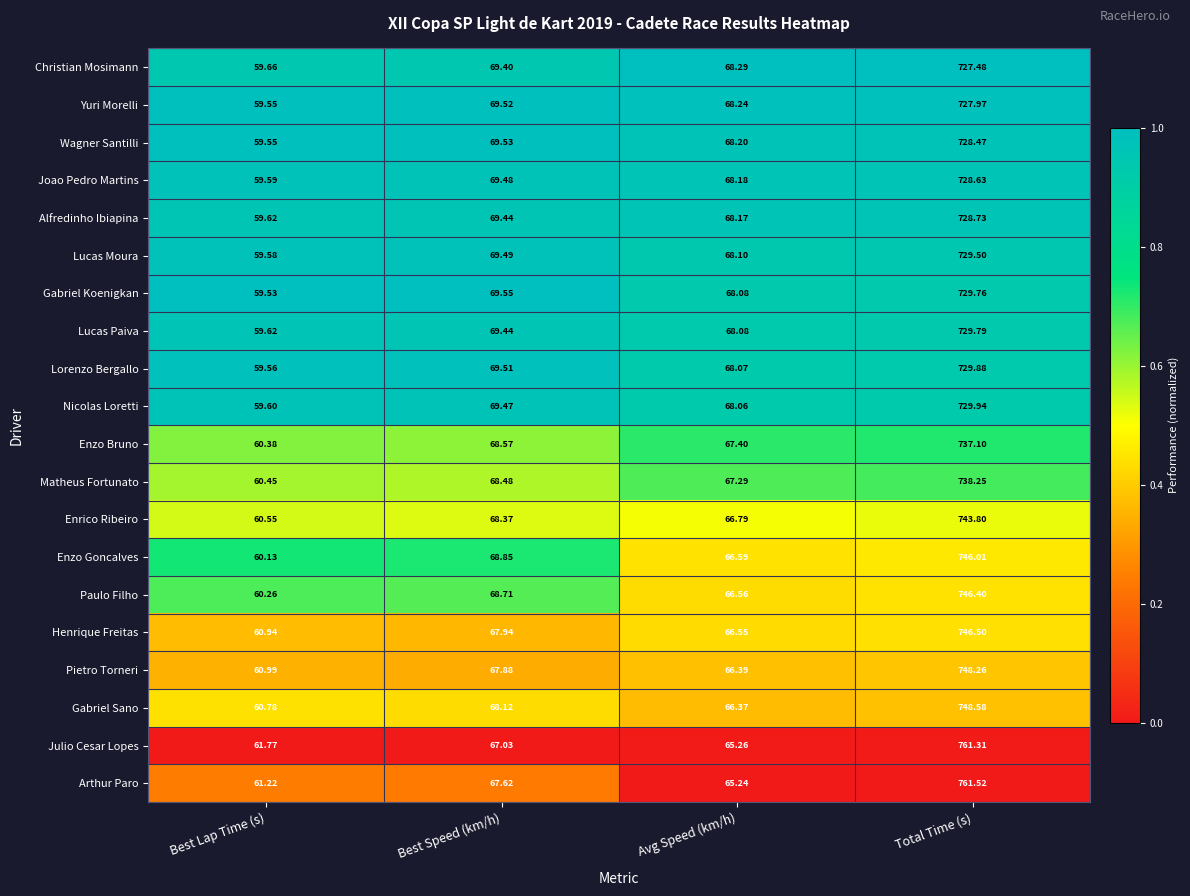

Which category has the lowest value across all series?

Best Lap Time (s)